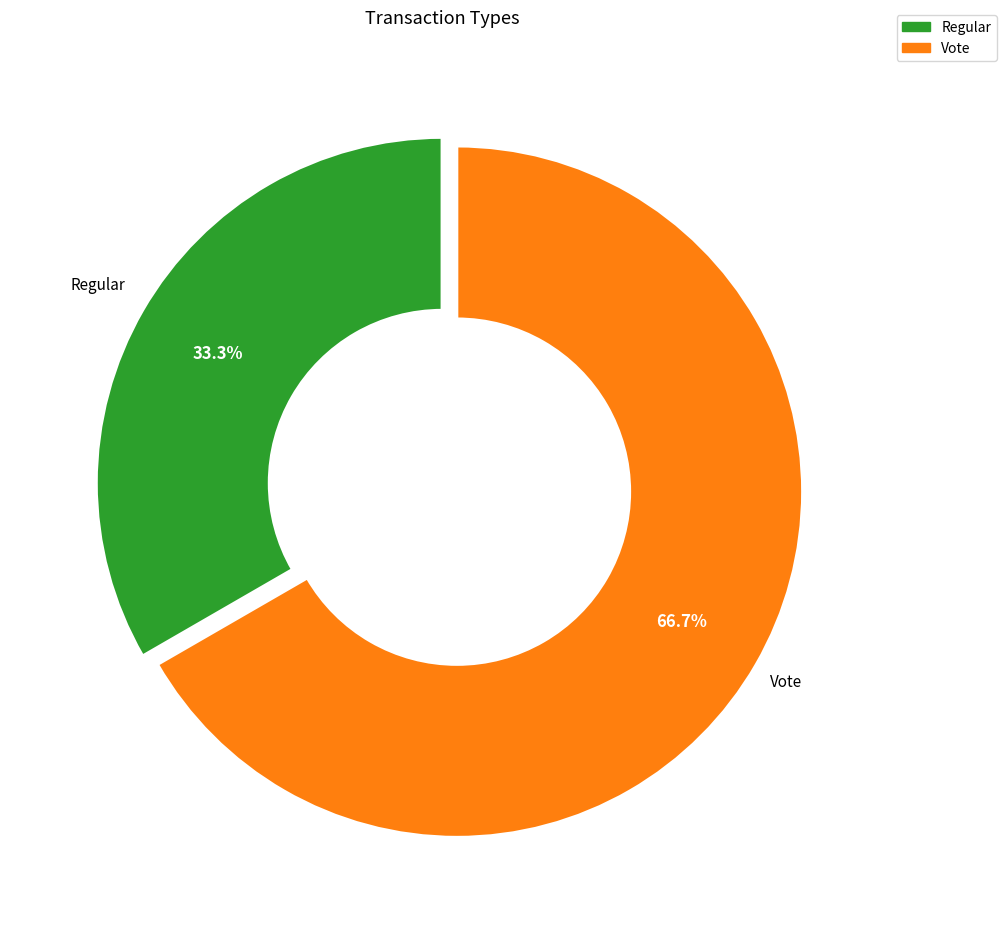

True or false: Regular accounts for 33% of the total.

True